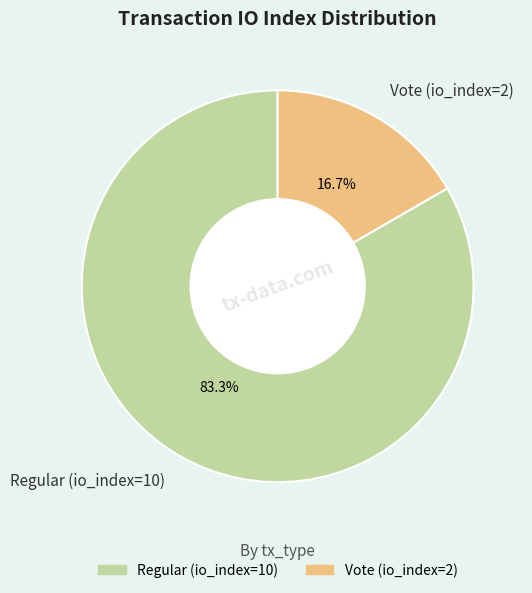

Between Vote (io_index=2) and Regular (io_index=10), which is larger?

Regular (io_index=10)